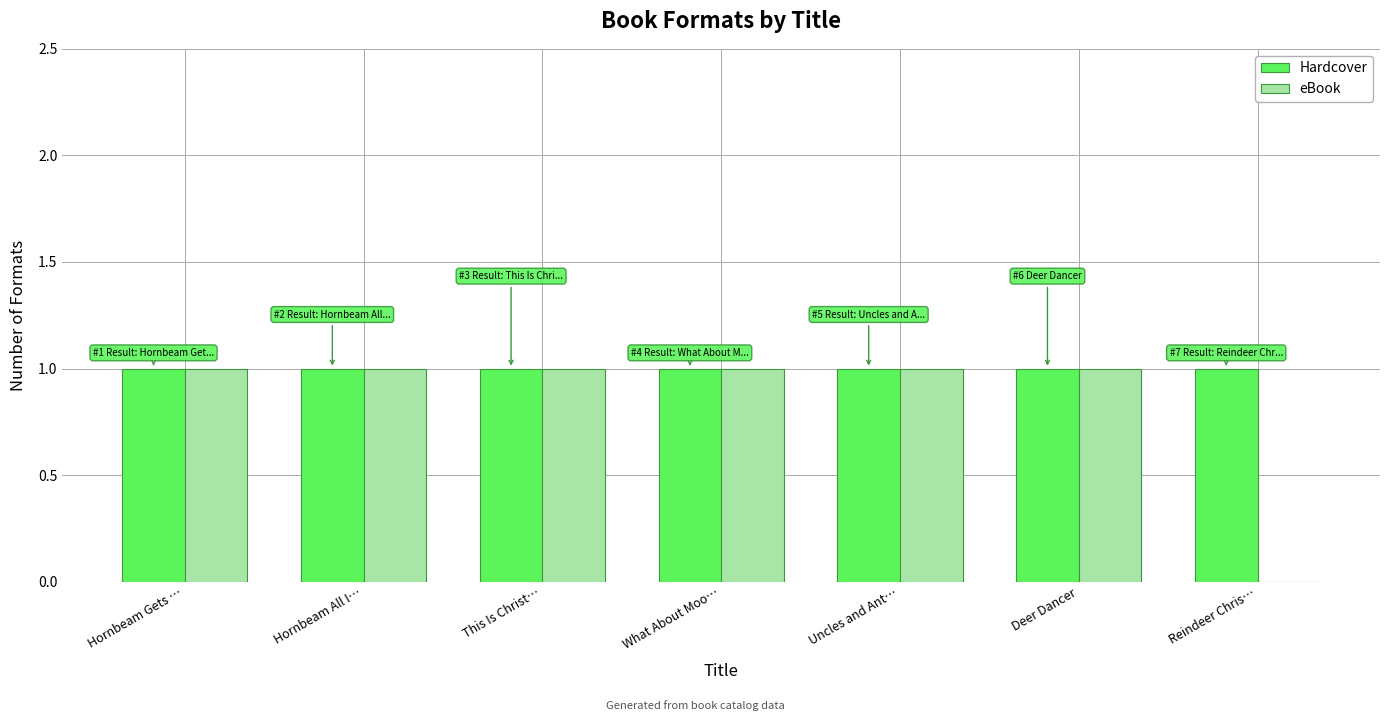

Which series has the largest total across all categories?

Hardcover